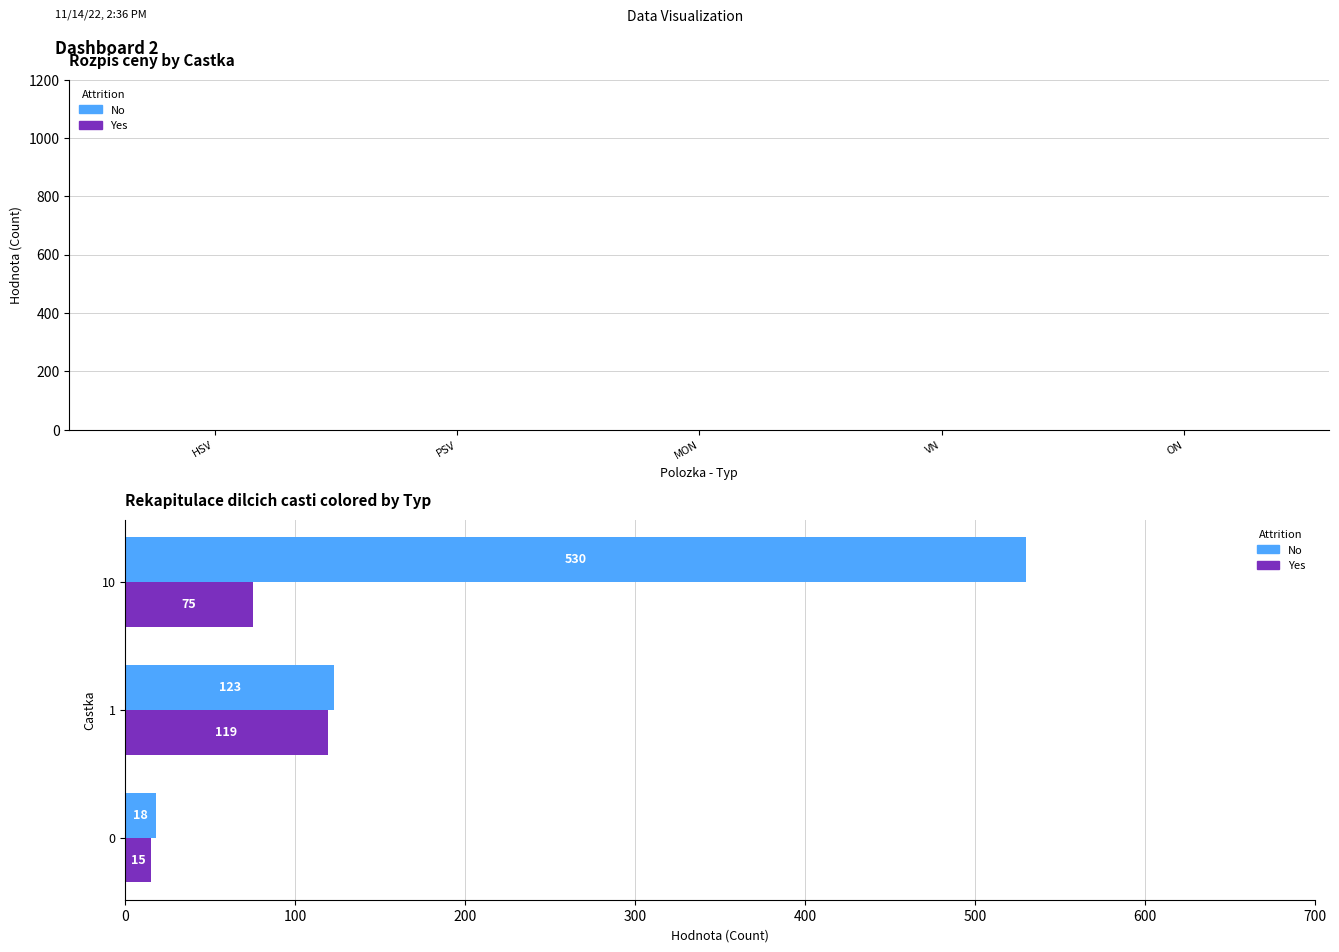

What is the difference between the maximum and minimum values in the No series?

512